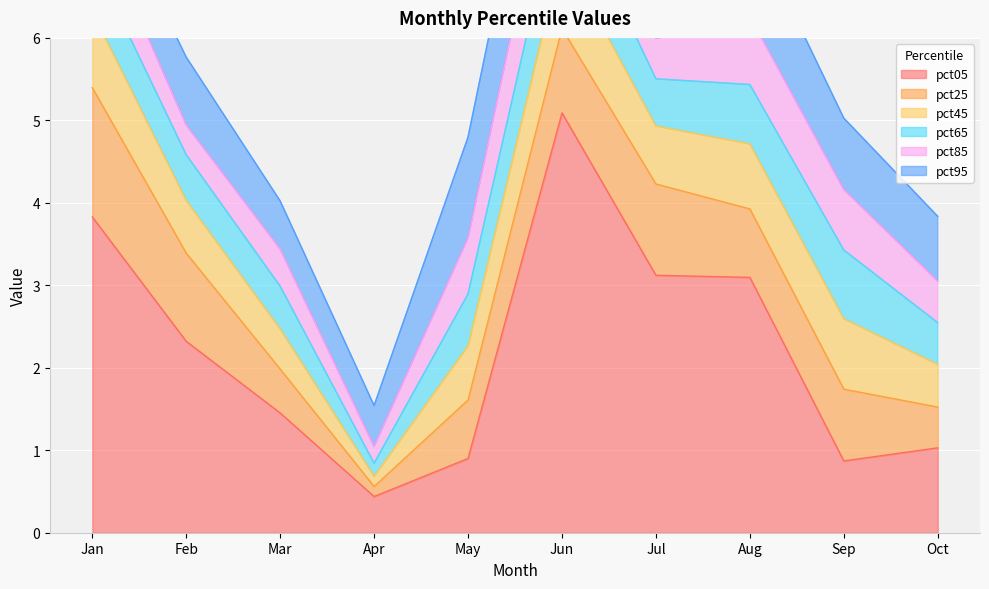

True or false: pct05 has more than 0 points higher than both neighbors.

True